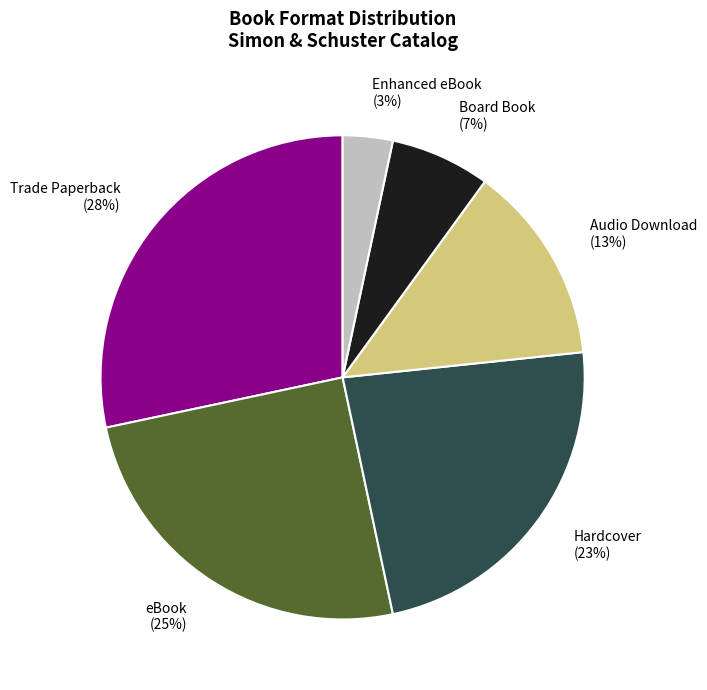

Which slice is the largest?

Trade Paperback